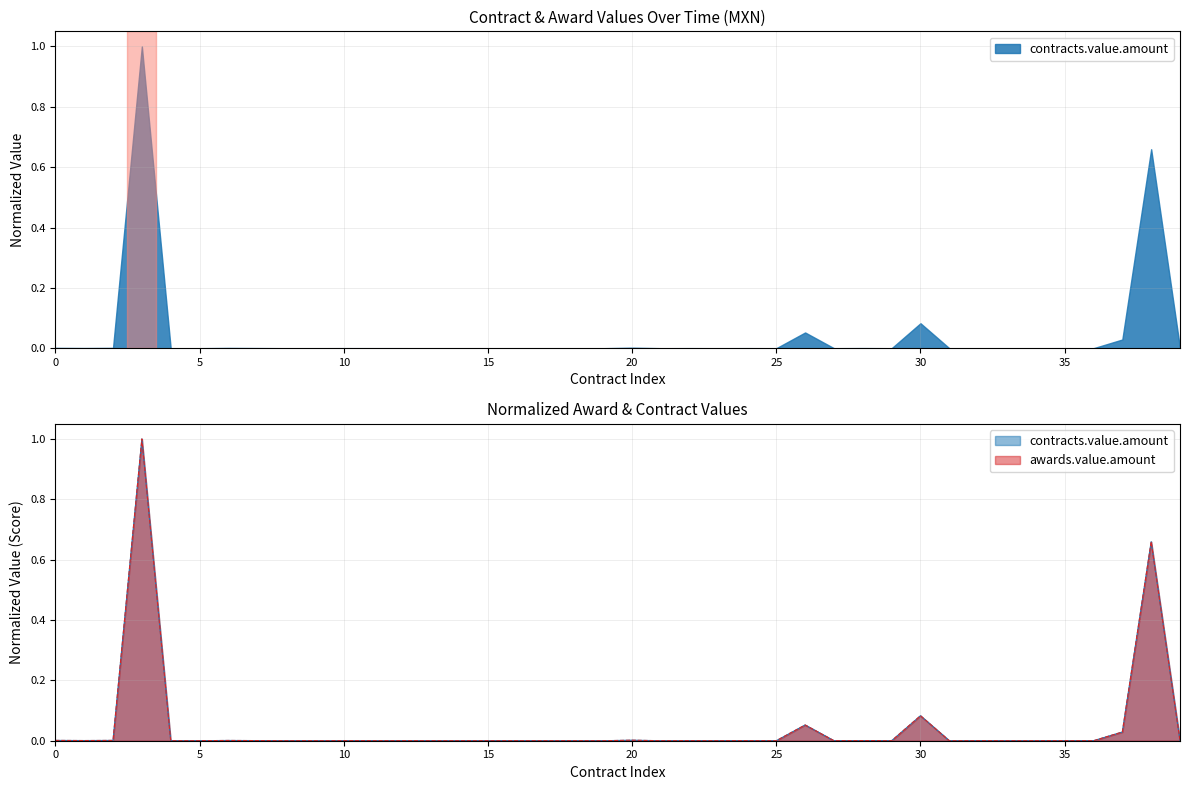

True or false: contracts.value.amount and awards.value.amount intersect in this chart.

False